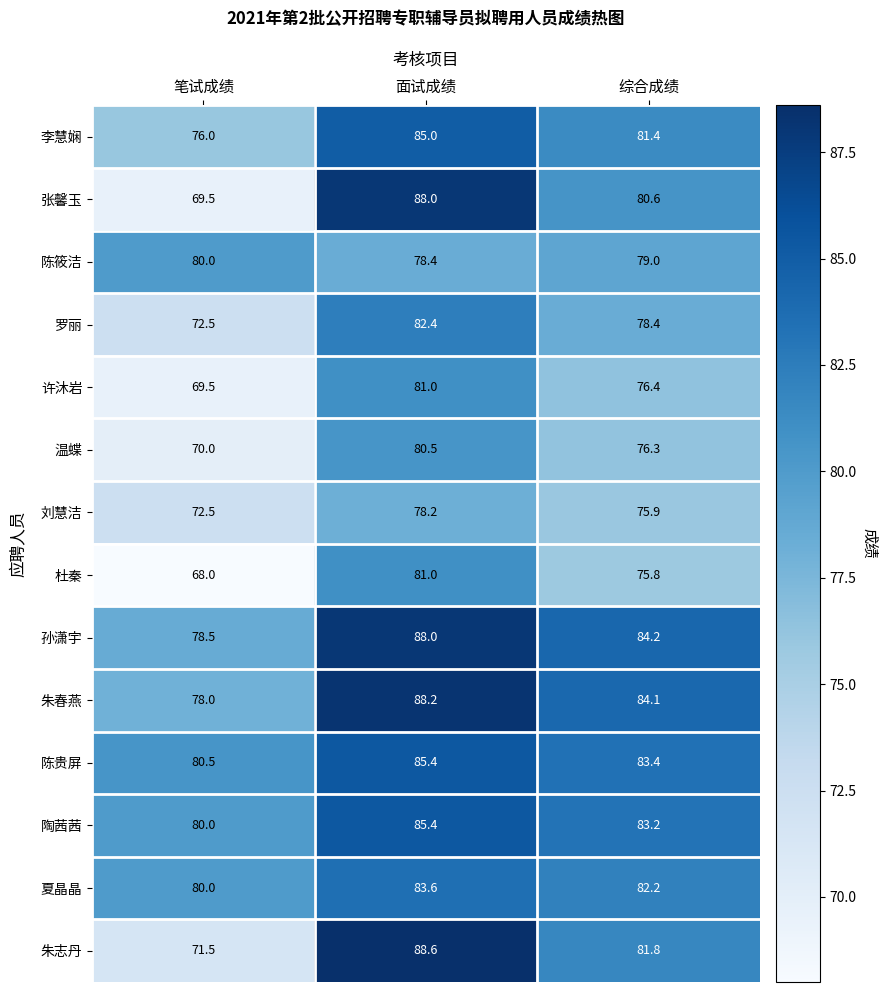

Is the value of 朱志丹 at 综合成绩 greater than the value of 朱春燕 at 笔试成绩?

Yes